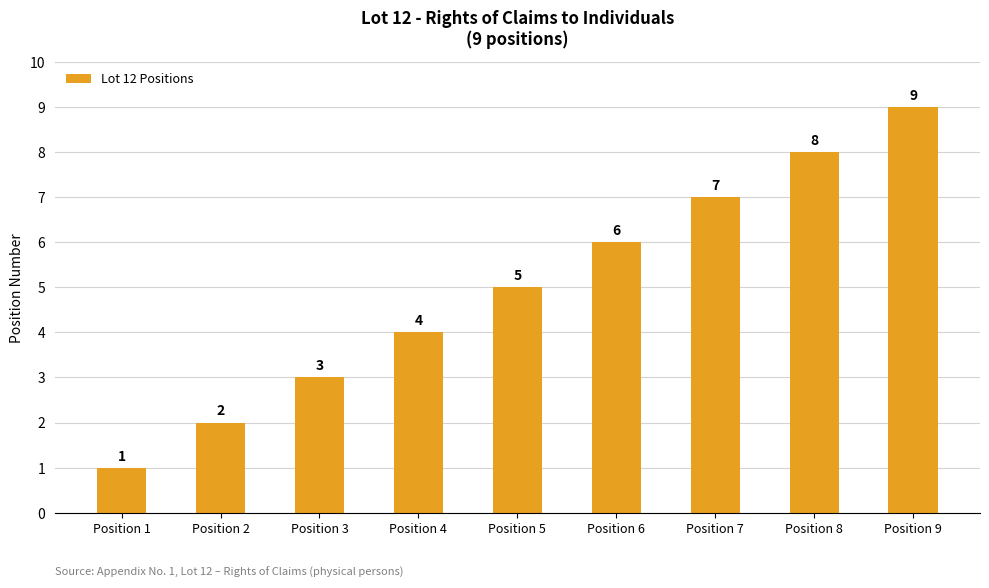

List the labels in order of value, largest first.

Position 9, Position 8, Position 7, Position 6, Position 5, Position 4, Position 3, Position 2, Position 1